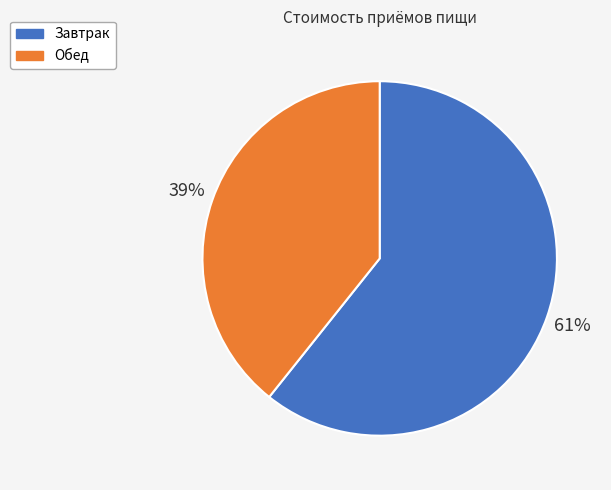

Which category has the biggest portion of the pie?

Завтрак